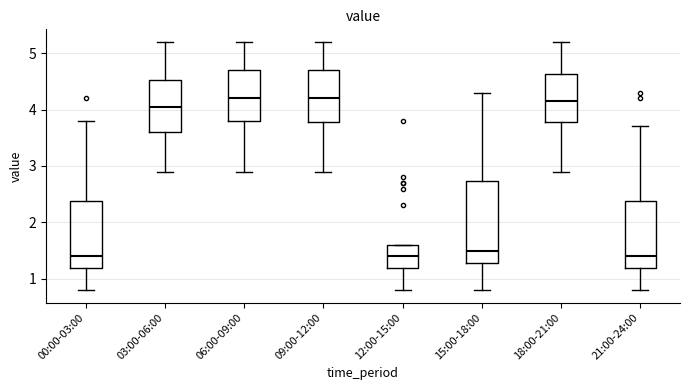

Reading left to right, transcribe this box plot: for each box, give where its median line is, the range the box spans, and where its two whiskers end, as read against the y-axis. The values are not printed on the chart, so give them approximately, as read against the axis.

00:00-03:00: median 1.4, box 1.2 to 2.4, whiskers 0.8 to 3.8
03:00-06:00: median 4.1, box 3.6 to 4.5, whiskers 2.9 to 5.2
06:00-09:00: median 4.2, box 3.8 to 4.7, whiskers 2.9 to 5.2
09:00-12:00: median 4.2, box 3.8 to 4.7, whiskers 2.9 to 5.2
12:00-15:00: median 1.4, box 1.2 to 1.6, whiskers 0.8 to 1.6
15:00-18:00: median 1.5, box 1.3 to 2.7, whiskers 0.8 to 4.3
18:00-21:00: median 4.2, box 3.8 to 4.6, whiskers 2.9 to 5.2
21:00-24:00: median 1.4, box 1.2 to 2.4, whiskers 0.8 to 3.7